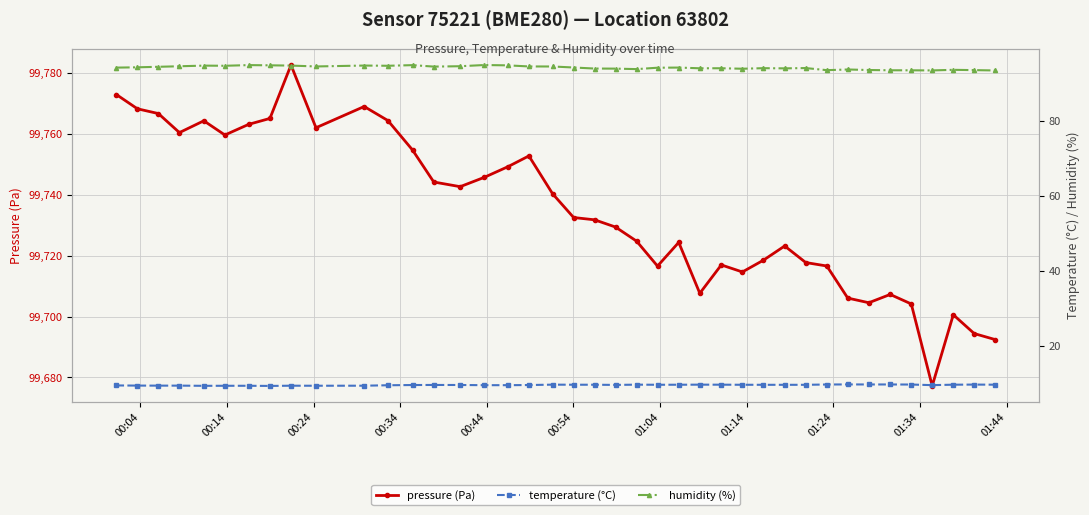

What is the maximum value for pressure (Pa)?

99782.6